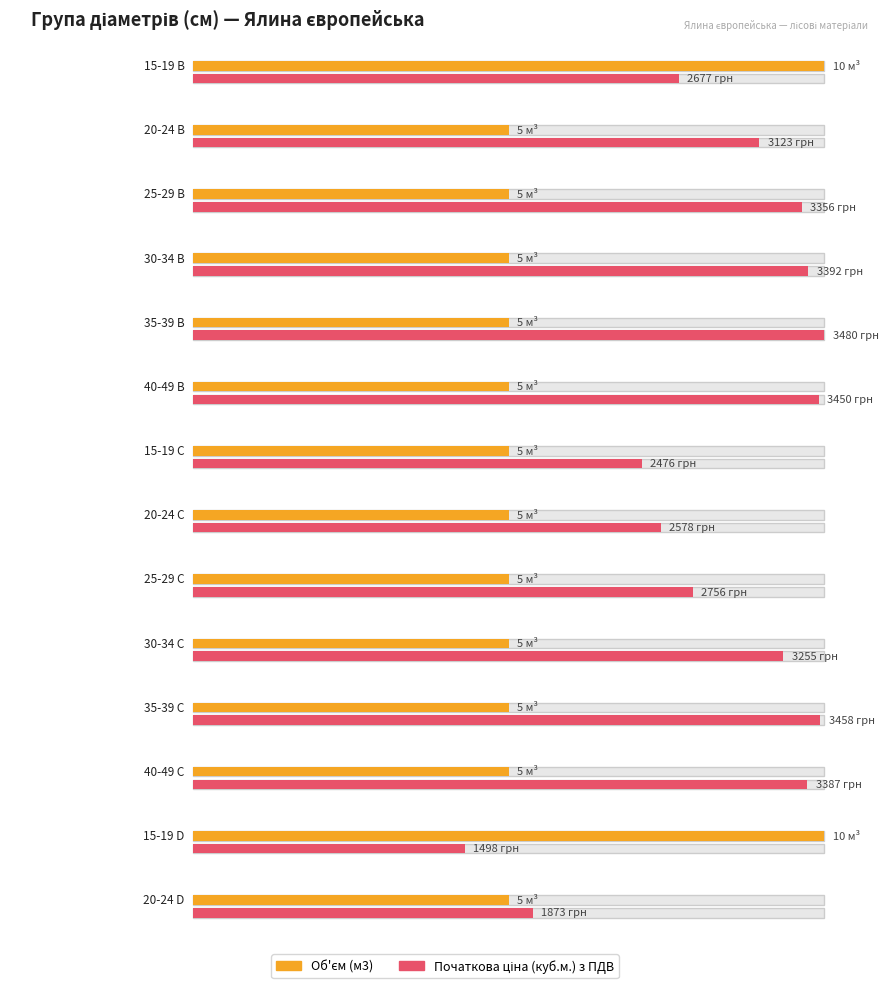

What is the label of the 9th bar from the left?

25-29 C